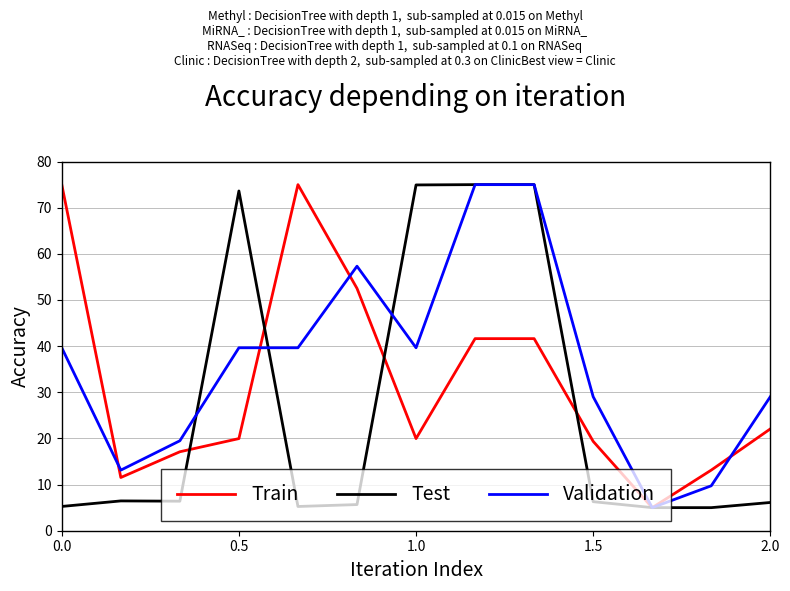

Does the chart display data point markers on the line(s)?

No